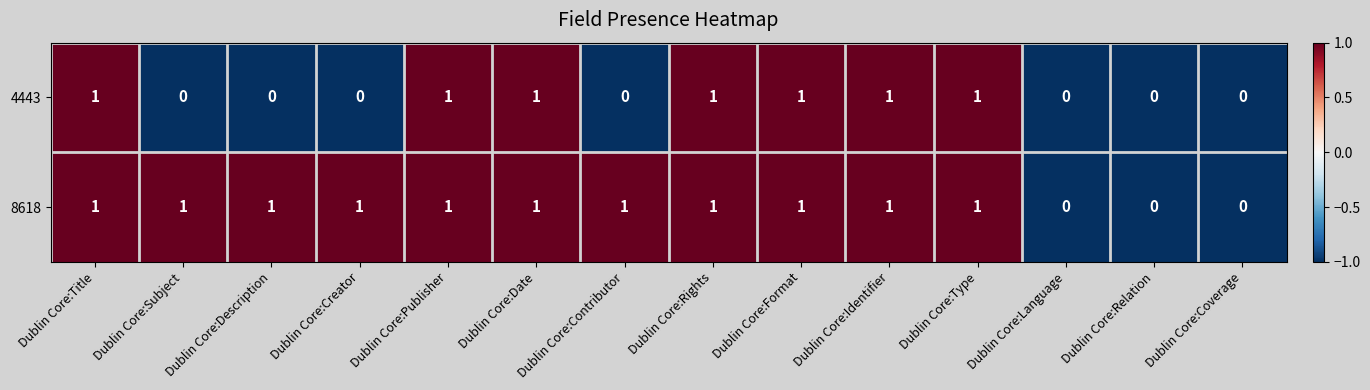

Is it true that 4443 equals 1 at Dublin Core:Format?

True